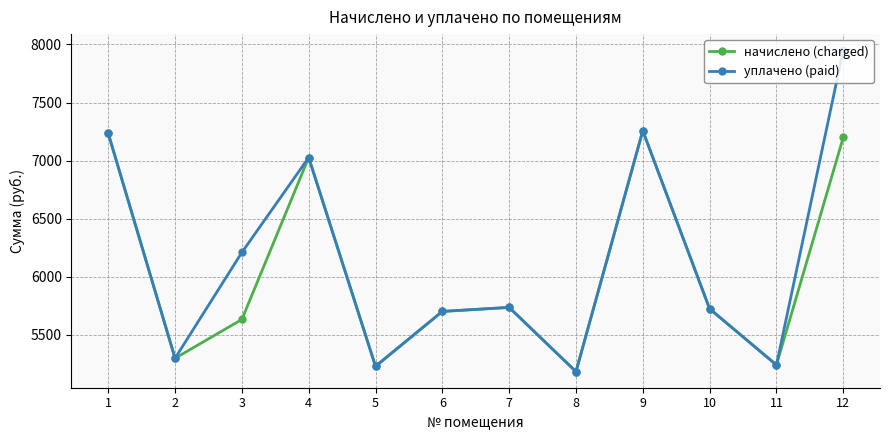

How many values in the начислено (charged) series exceed 5725?

6